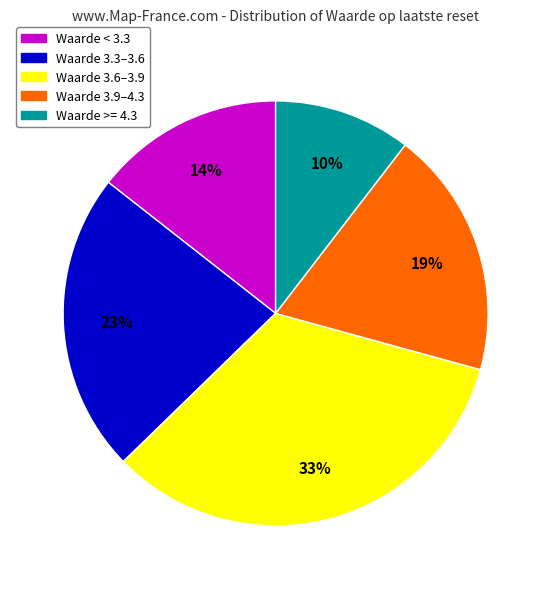

To the nearest percent, what is the average slice percentage?

20%